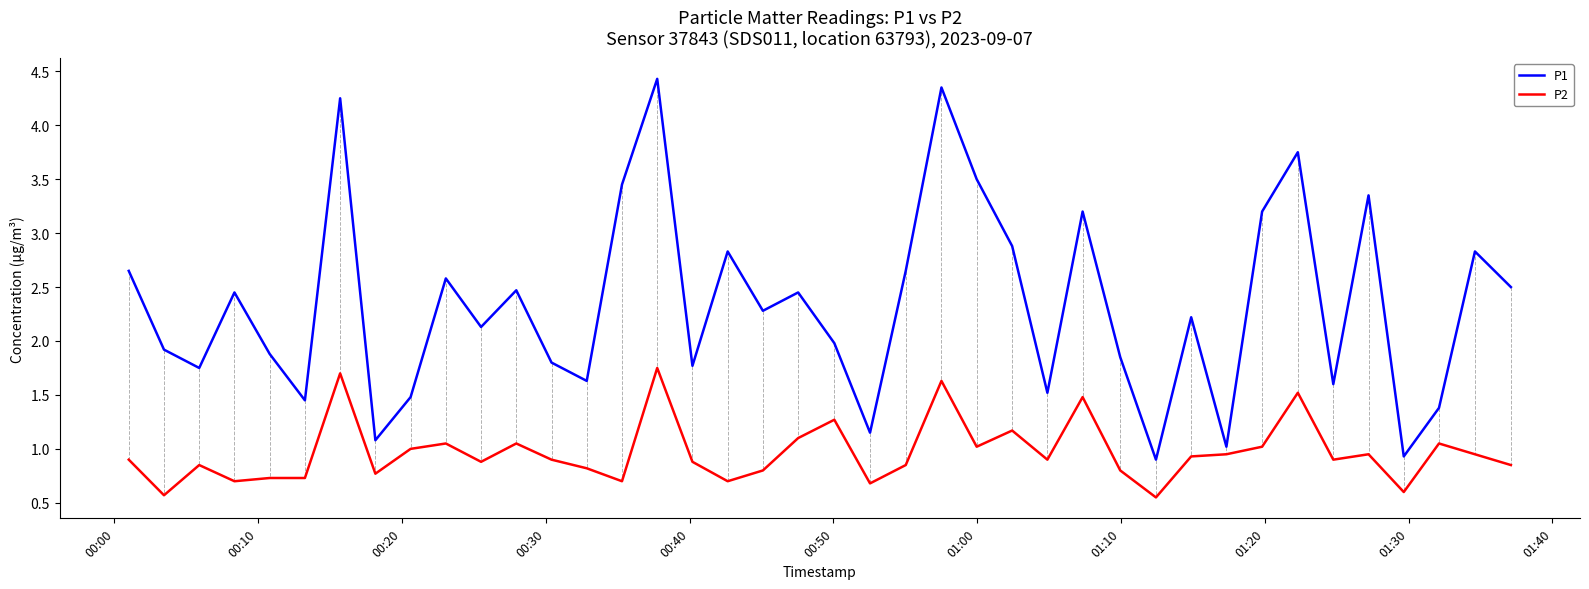

List the series in order of their overall mean, highest first.

P1, P2